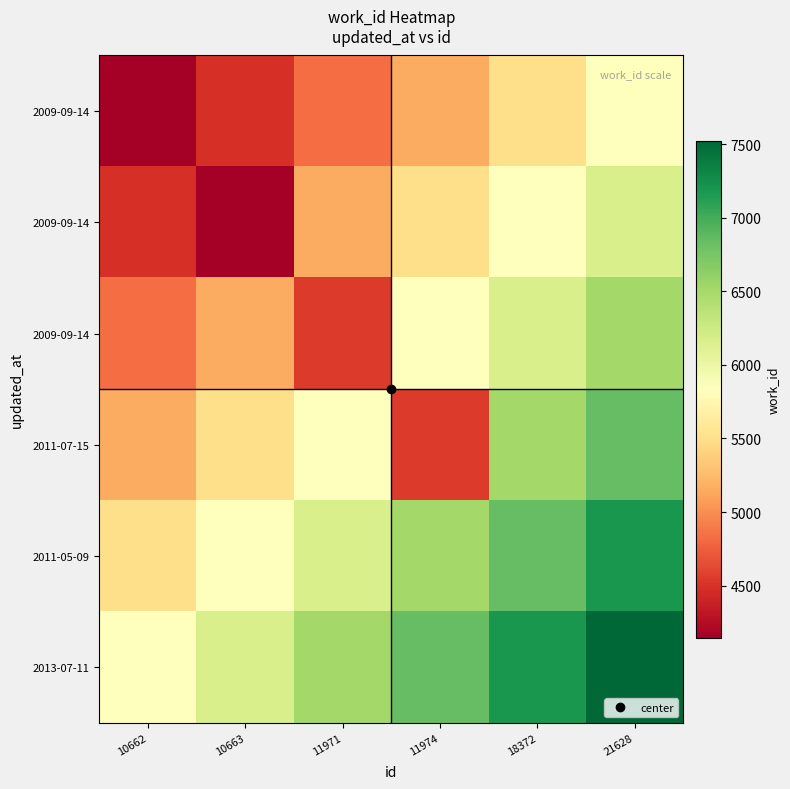

At how many categories does at least one series exceed 5934?

5